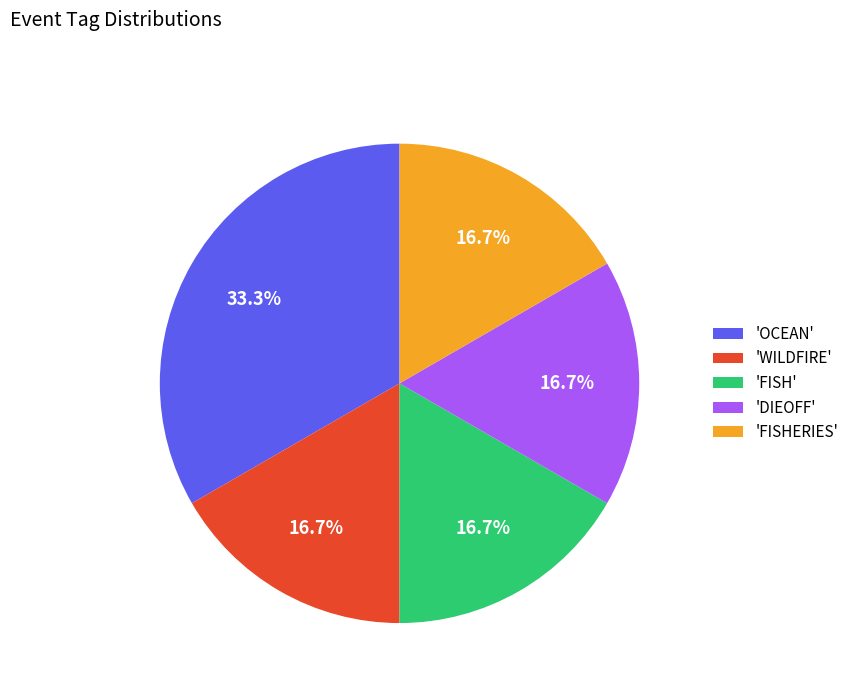

Is there a majority slice in this chart?

No